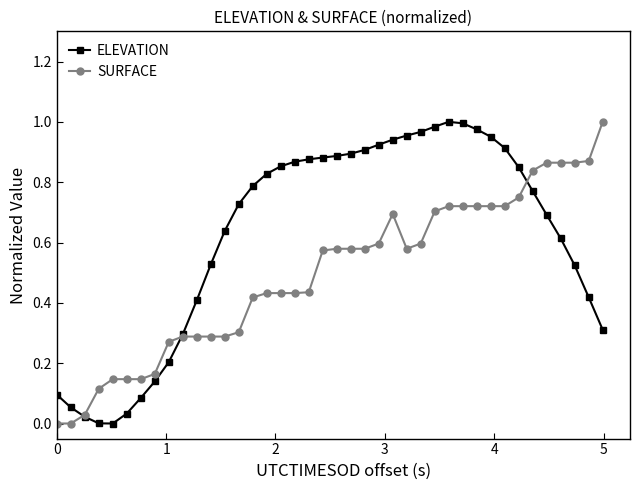

Rank the series by their average value, from highest to lowest.

ELEVATION, SURFACE